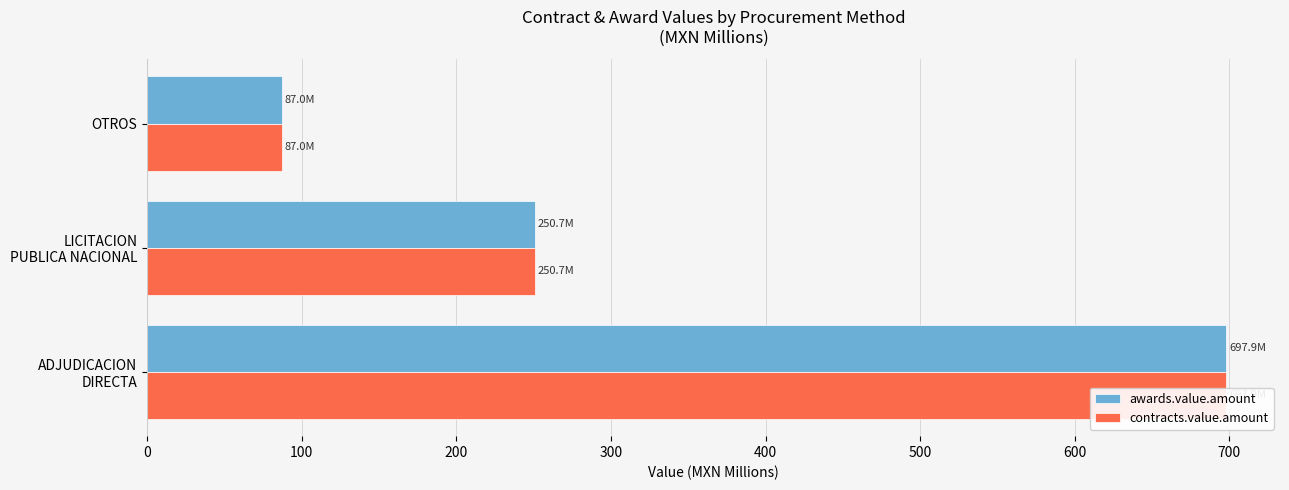

What is the greatest value displayed?

697.9